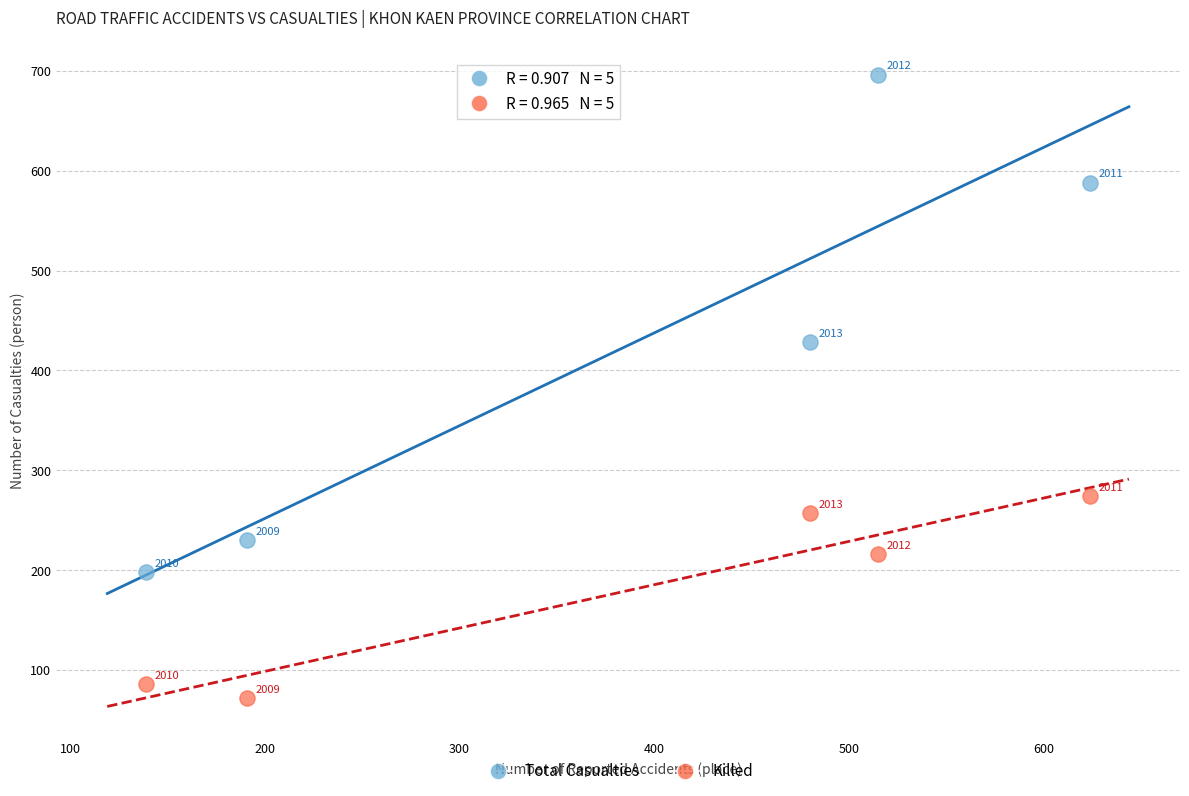

Which series has the largest Y range (max minus min)?

Total Casualties